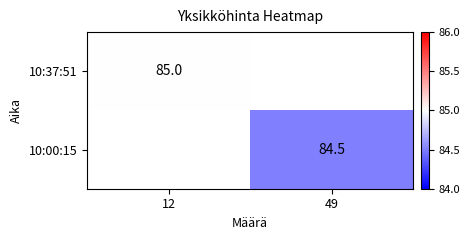

At which category does the chart reach its peak across all series?

12